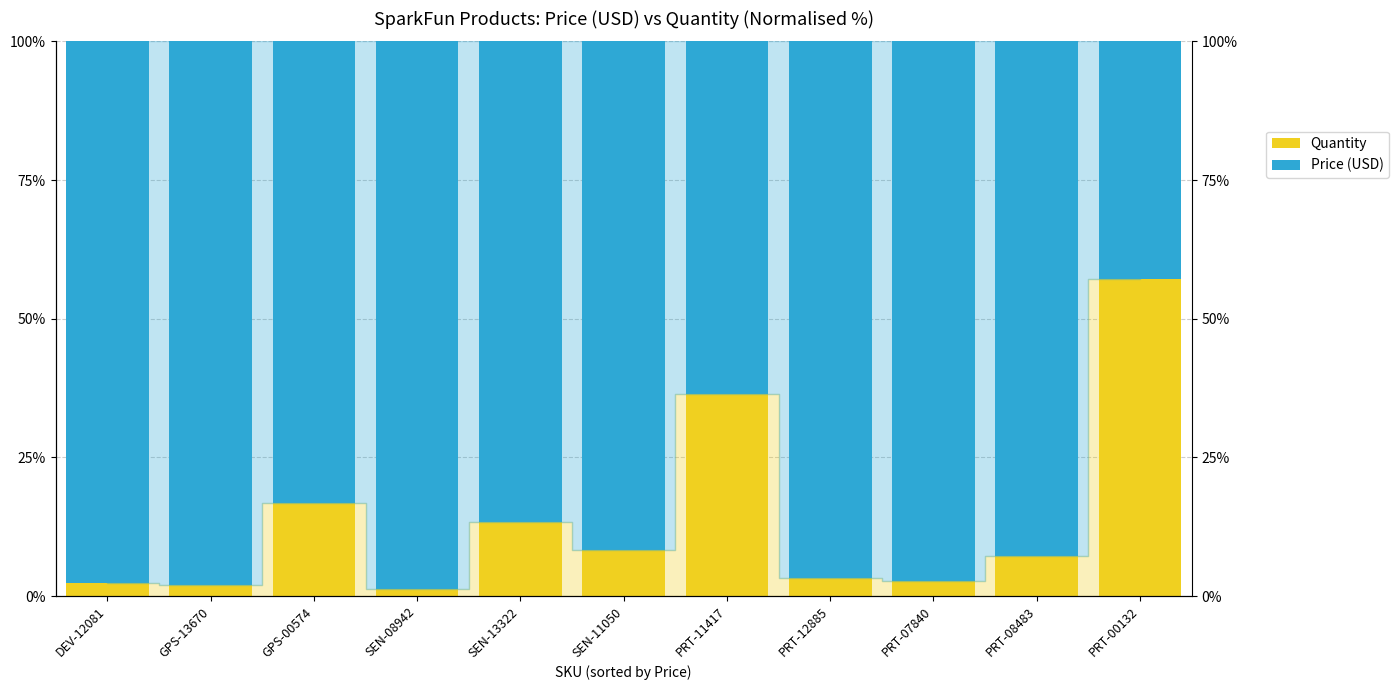

Rank the series at PRT-00132 from lowest to highest value.

Price (USD), Quantity